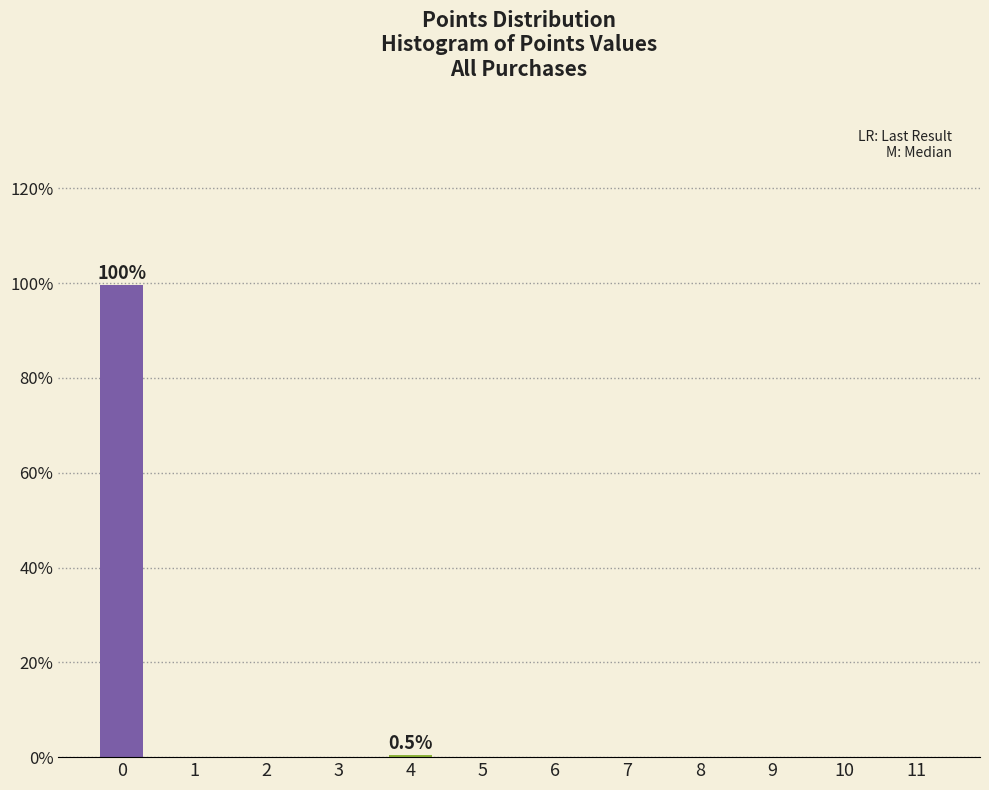

What is the greatest value displayed?

99.5